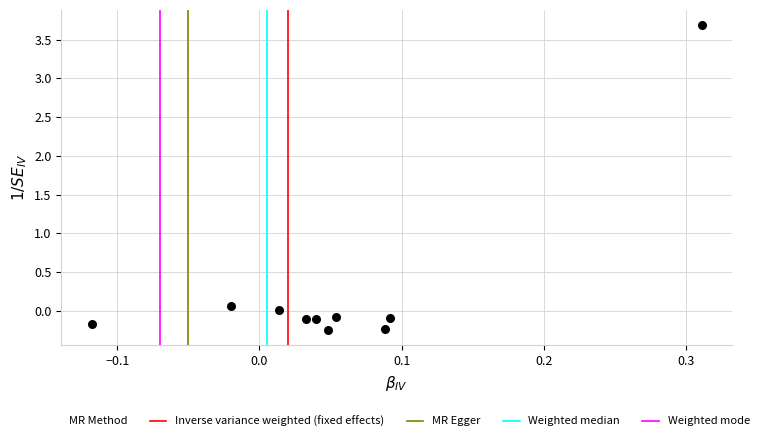

What is the range of X values (max minus min)?

0.4